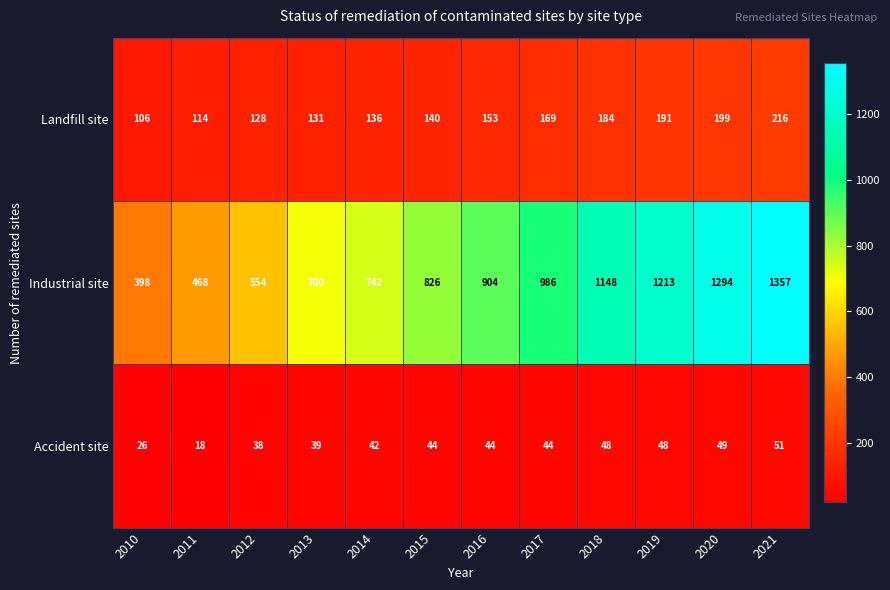

At how many categories does at least one series exceed 426?

11